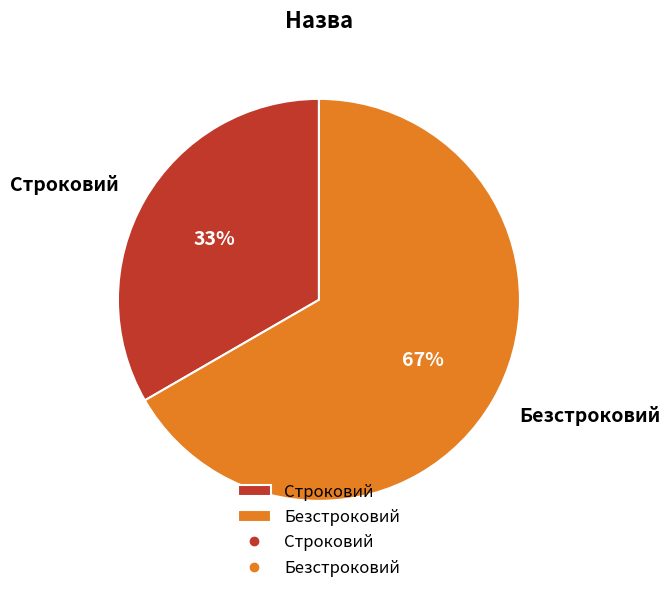

Is there any slice that represents more than half of the pie?

Yes